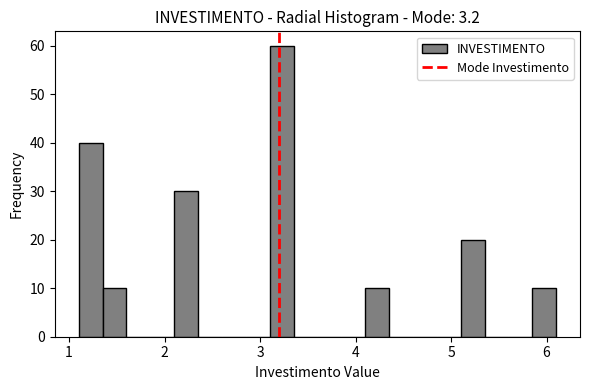

Read against the x-axis, roughly where is the centre of the tallest bar?

3.2